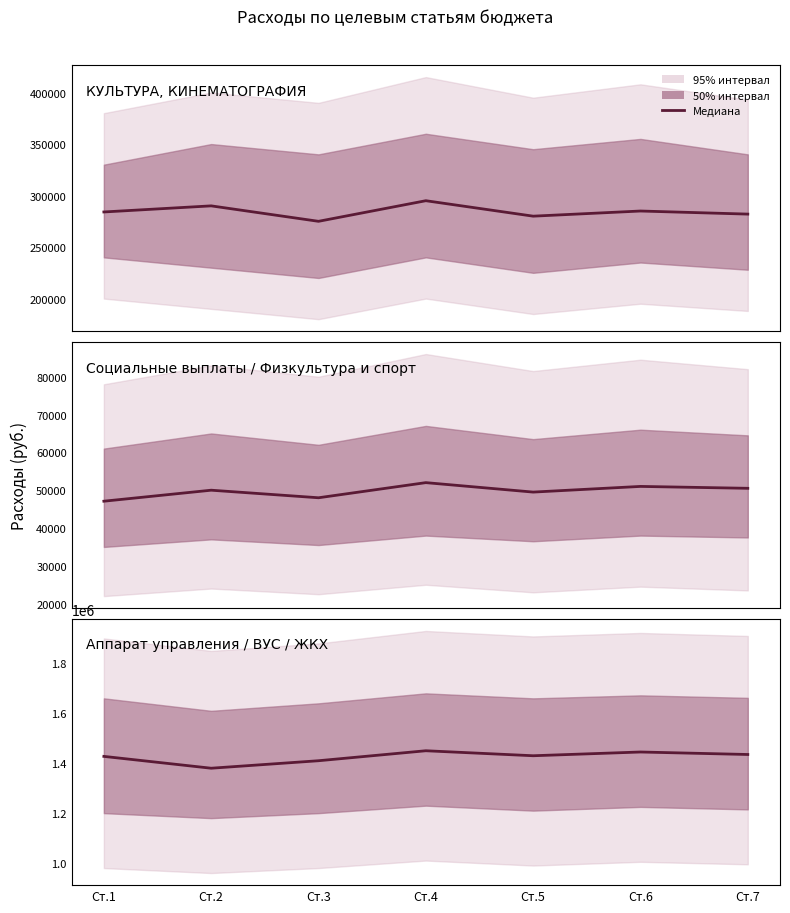

Reading left to right, what are all the values shown in this chart?

КУЛЬТУРА, КИНЕМАТОГРАФИЯ: 284076	290000	275000	295000	280000	285000	282000
Социальные выплаты / Физкультура и спорт: 47091	50000	48000	52000	49500	51000	50500
Аппарат управления / ВУС / ЖКХ: 1427417	1380000	1410000	1450000	1430000	1445000	1435000